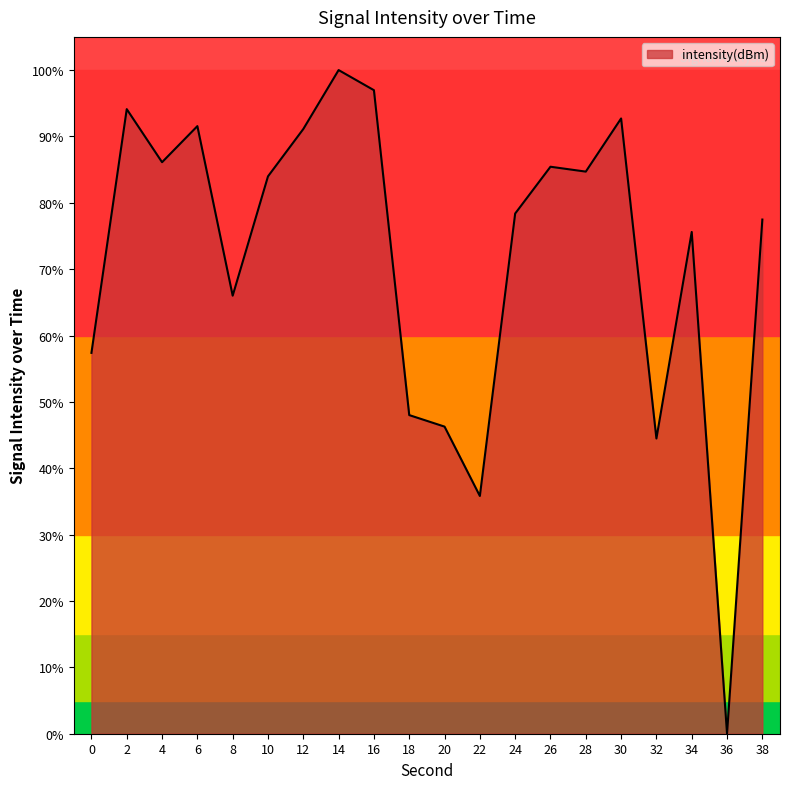

What is the difference between the maximum and minimum values?

100.0